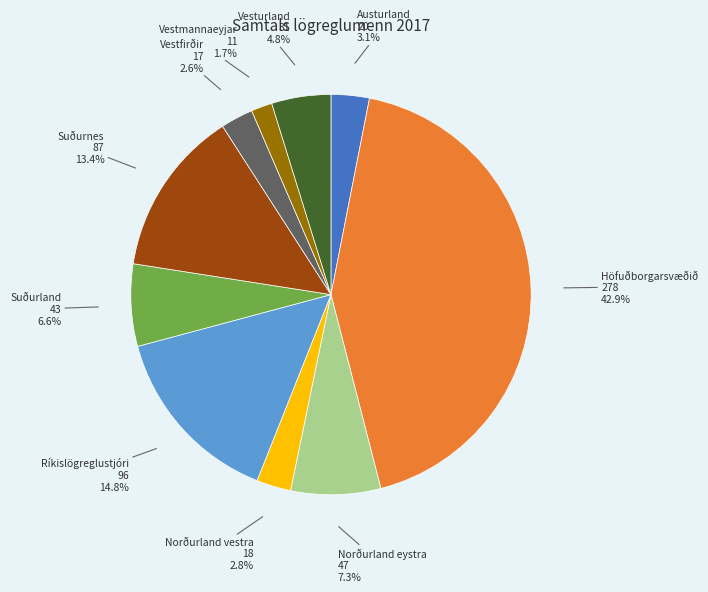

Does any single category account for the majority?

No